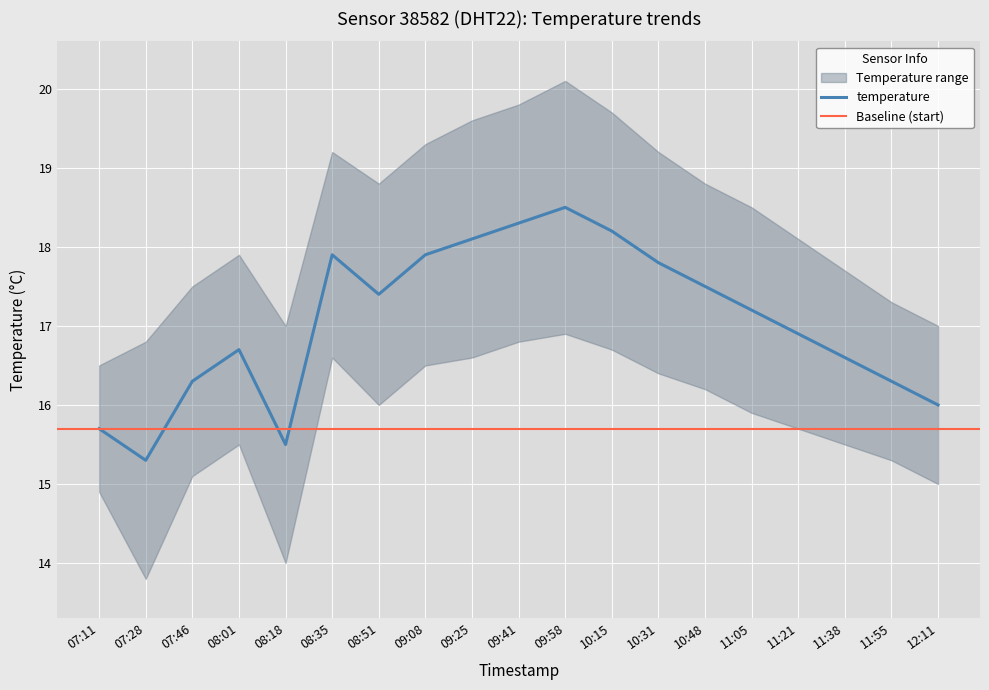

The value of upper_band at 09:41 is 5.1. True or false?

False